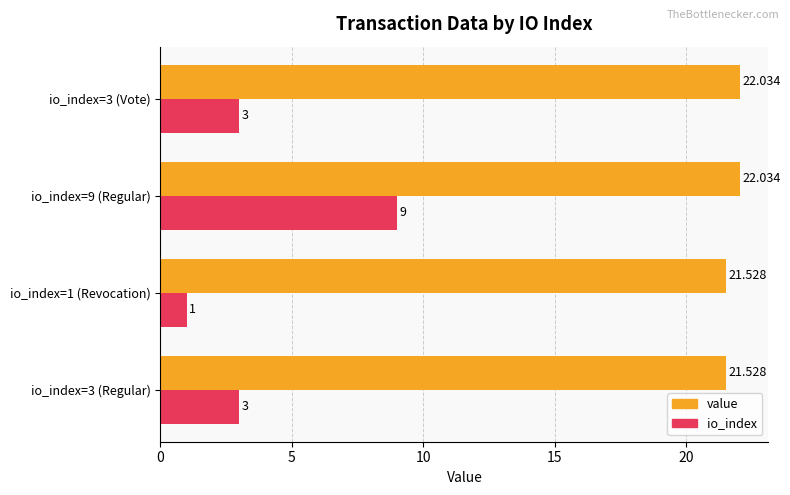

Is the value of value at io_index=9 (Regular) greater than the value of io_index at io_index=3 (Vote)?

Yes